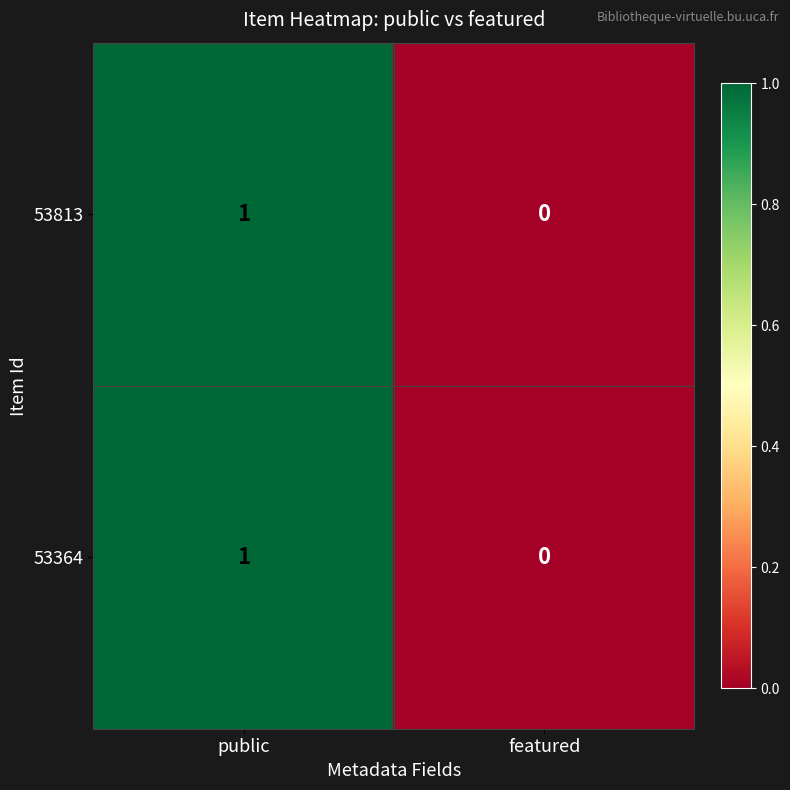

How many data points does each series have?

2